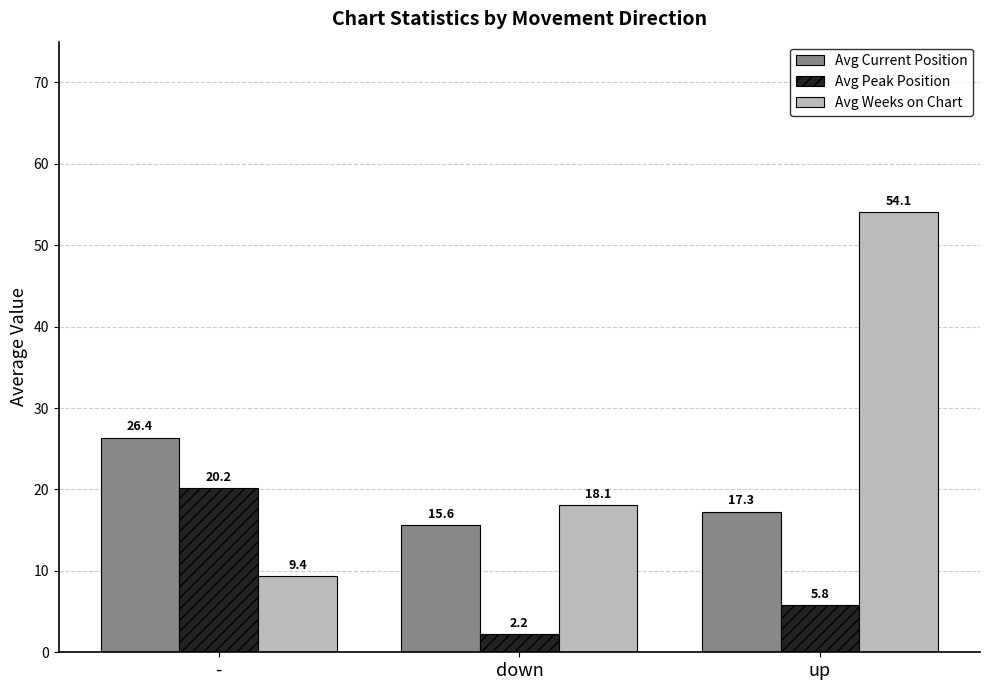

What is the smallest value displayed?

2.2